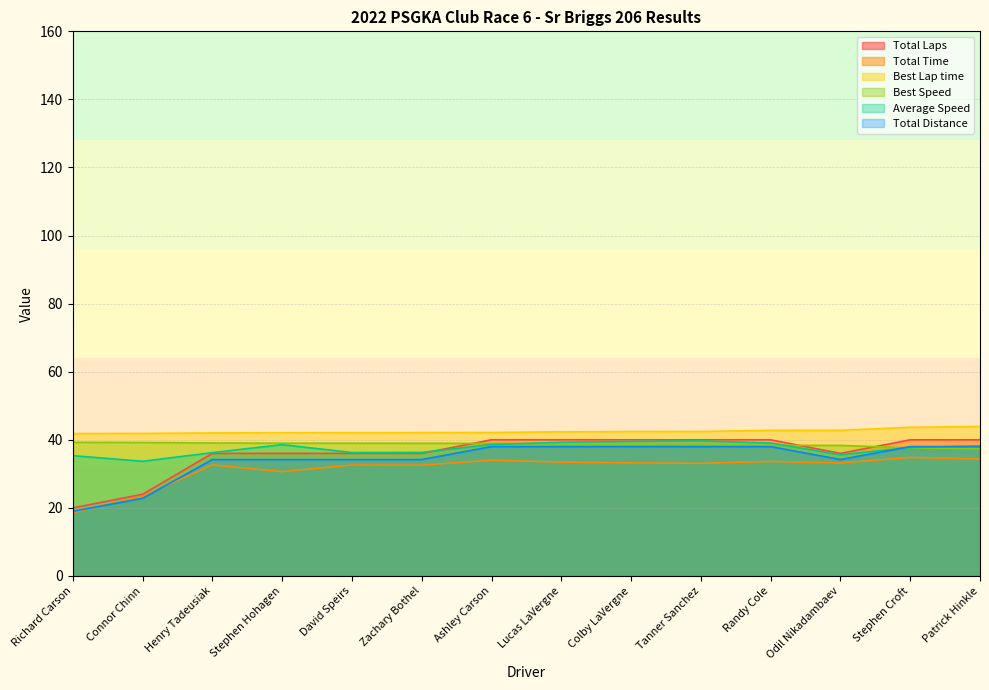

What is the average value of the Total Distance series?

34.2